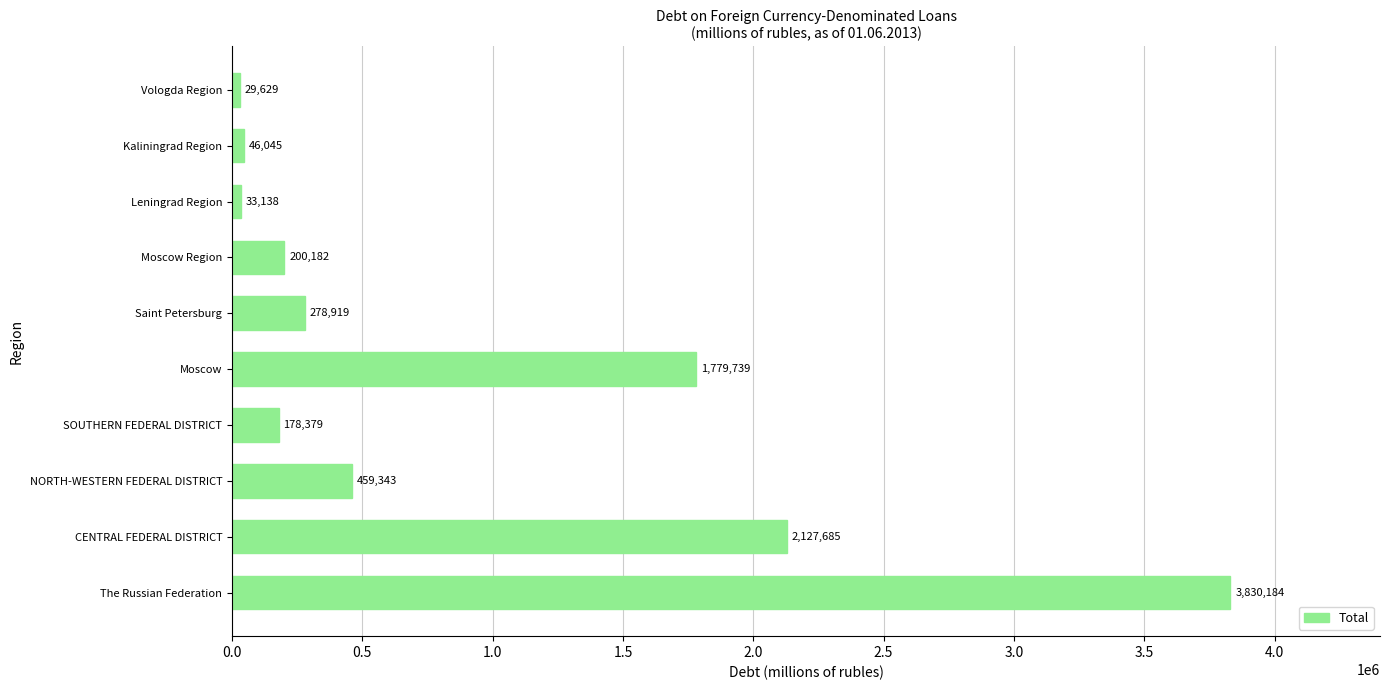

Are the bars grouped side by side (vs. stacked)?

No